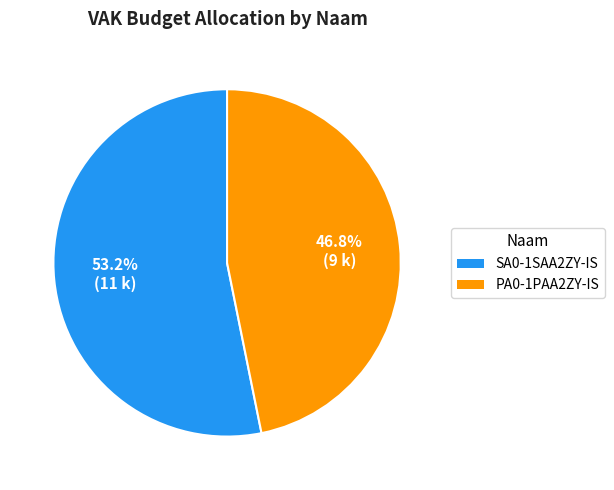

What portion of the pie excludes SA0-1SAA2ZY-IS?

46.8%